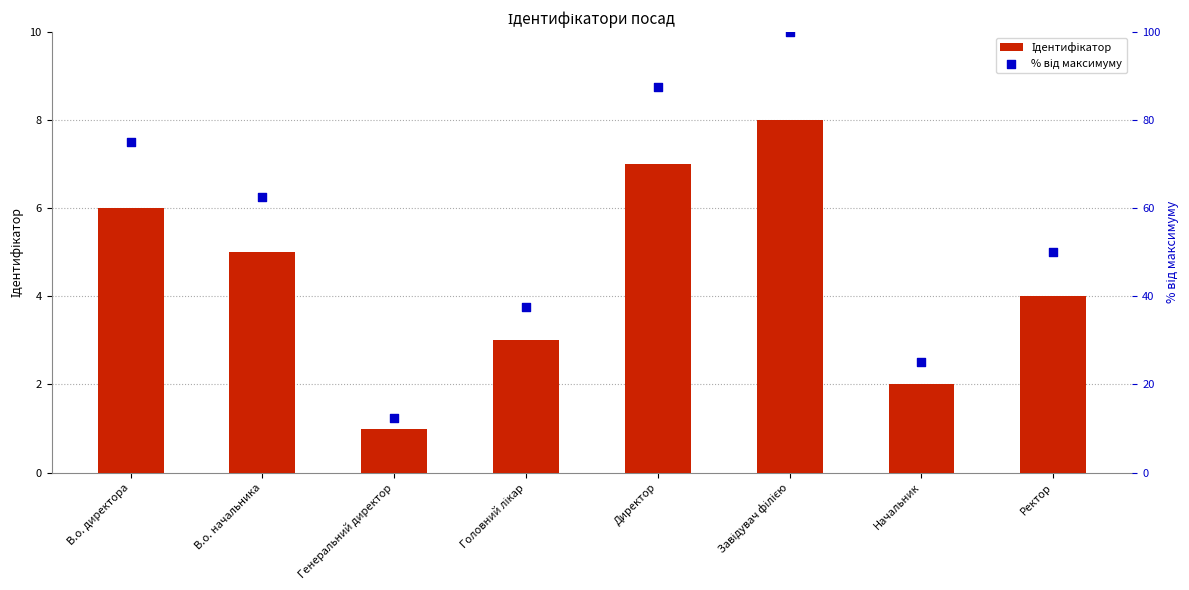

Which series has the largest total across all categories?

% від максимуму